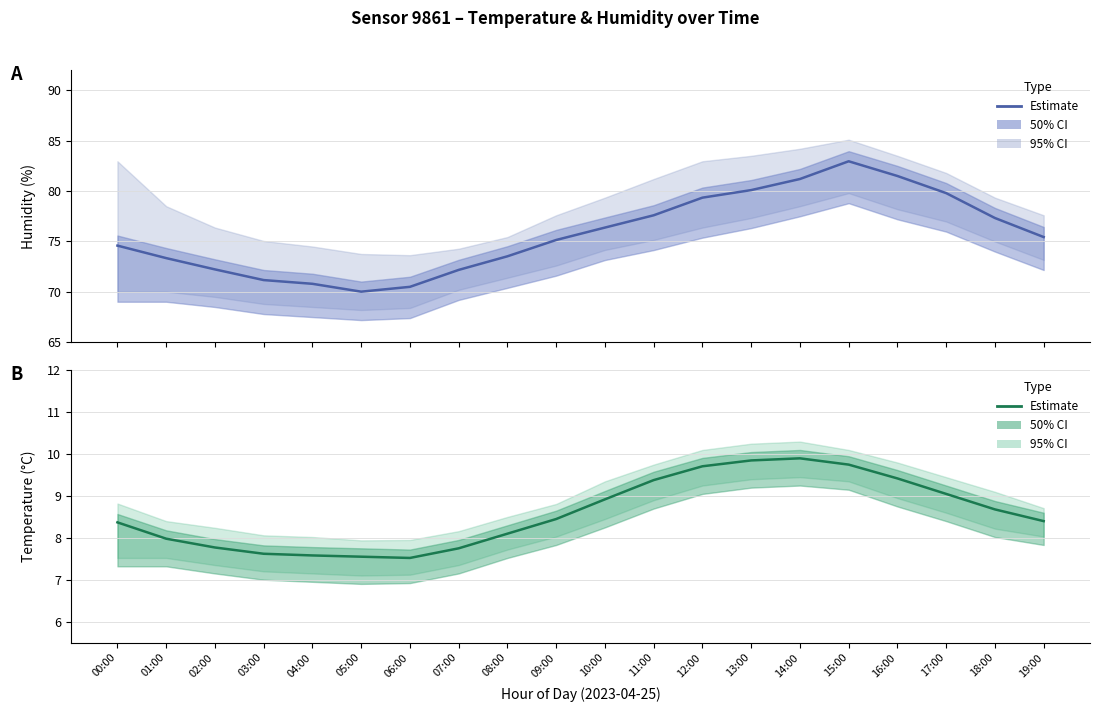

List the labels in order of value, smallest first.

06:00, 05:00, 04:00, 03:00, 07:00, 02:00, 01:00, 08:00, 00:00, 19:00, 09:00, 18:00, 10:00, 17:00, 11:00, 16:00, 12:00, 15:00, 13:00, 14:00